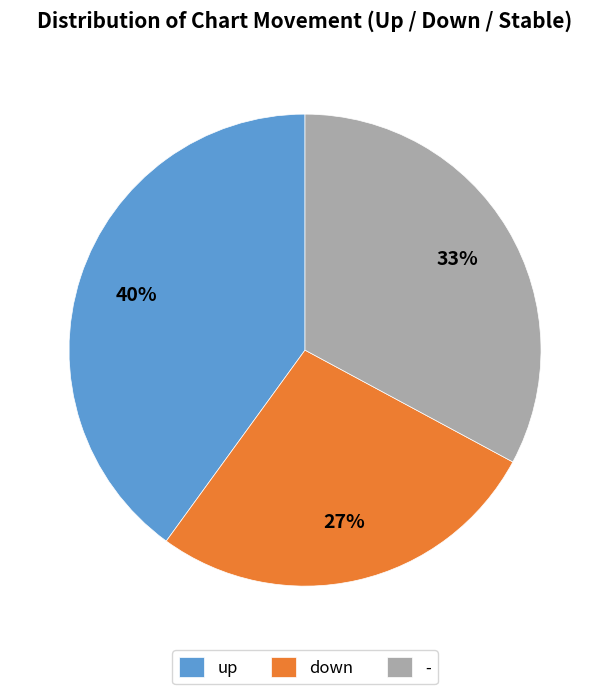

Combined, do up and - account for over 50%?

Yes